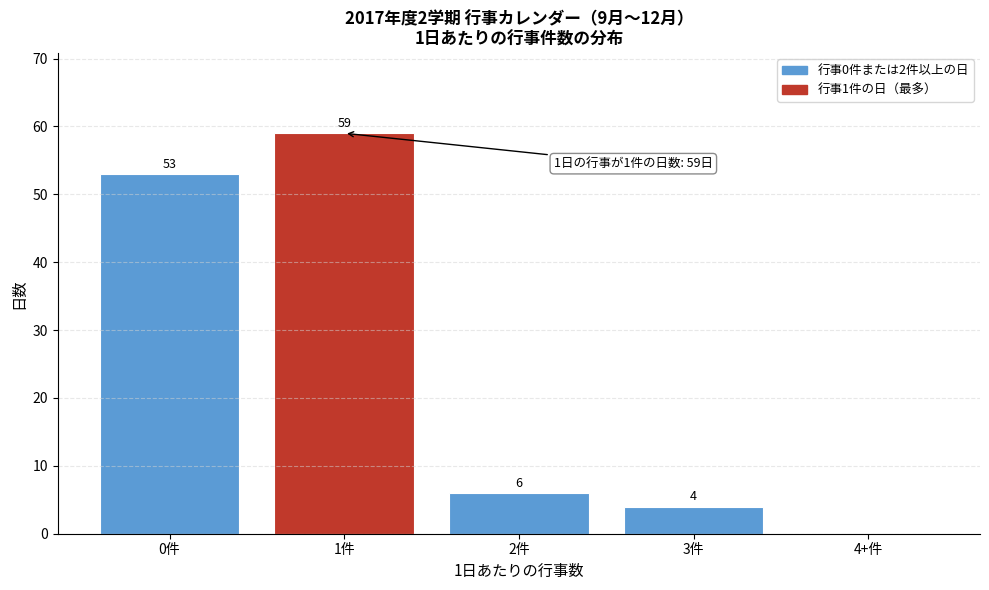

Reading left to right, what are all the values shown in this chart?

0件=53	1件=59	2件=6	3件=4	4+件=0